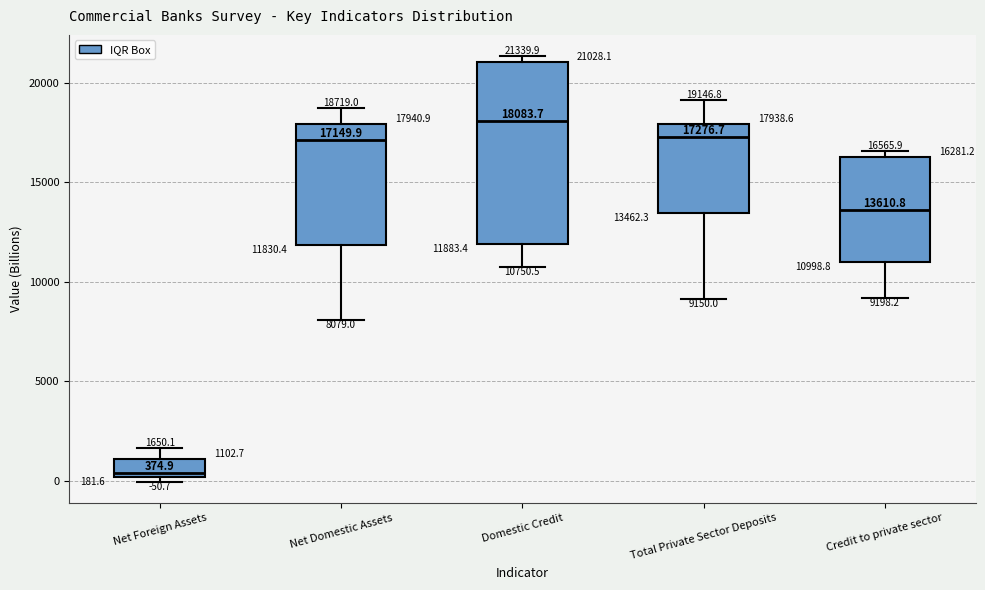

Which box's median line is the lowest?

Net Foreign Assets